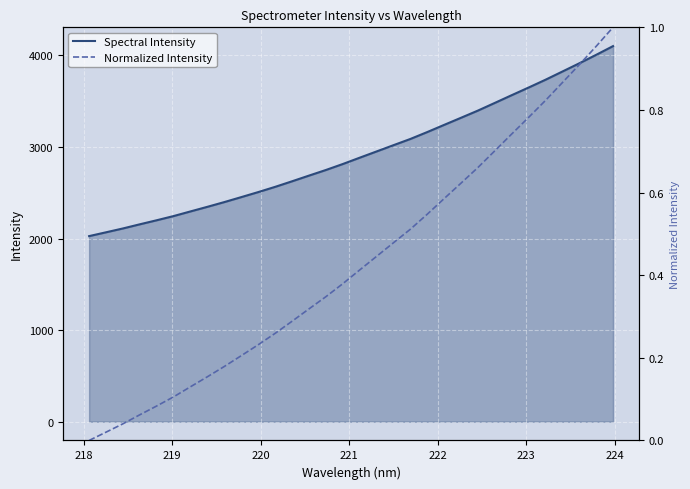

Which series has the largest total across all categories?

Spectral Intensity